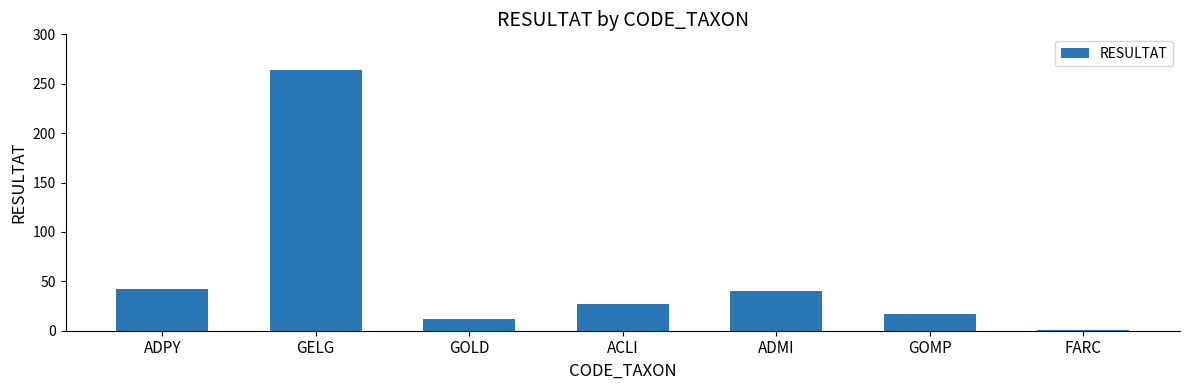

What is the approximate value at GELG, to the nearest 5?

265